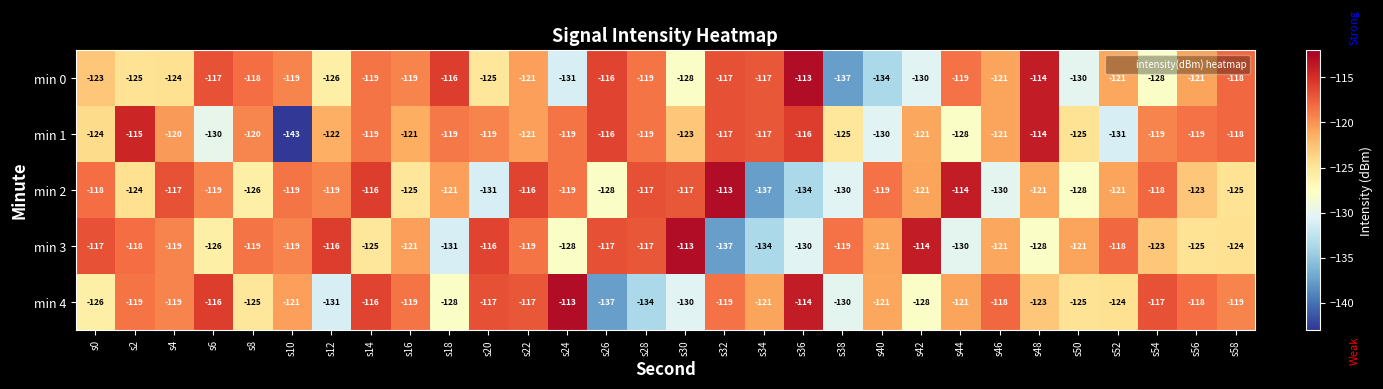

The min 4 series shows -117 at s54. True or false?

True